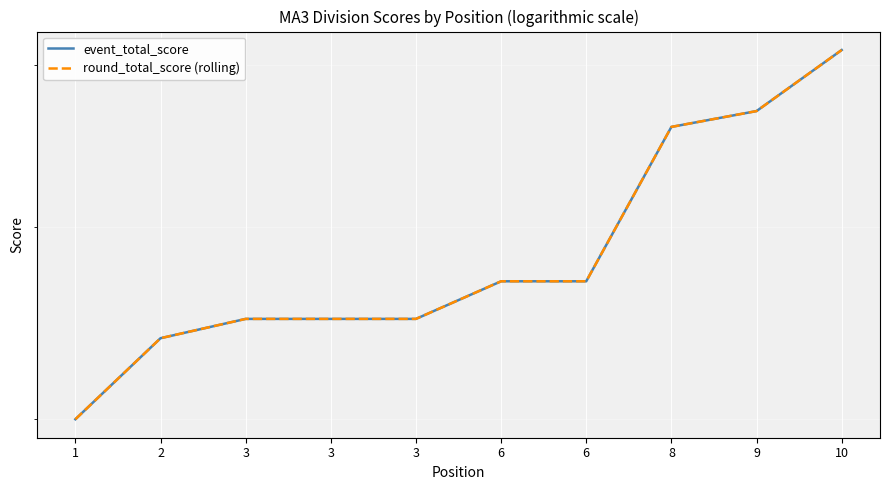

Rank the series at 6 from highest to lowest value.

event_total_score, round_total_score (rolling)